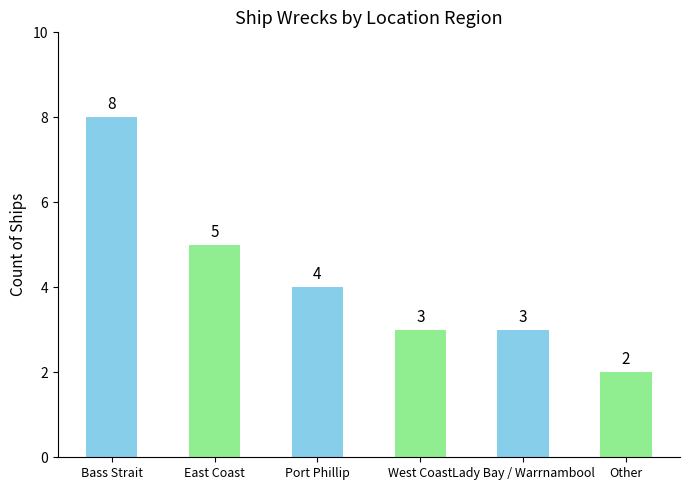

What is the change in value from East Coast to Lady Bay / Warrnambool?

-2